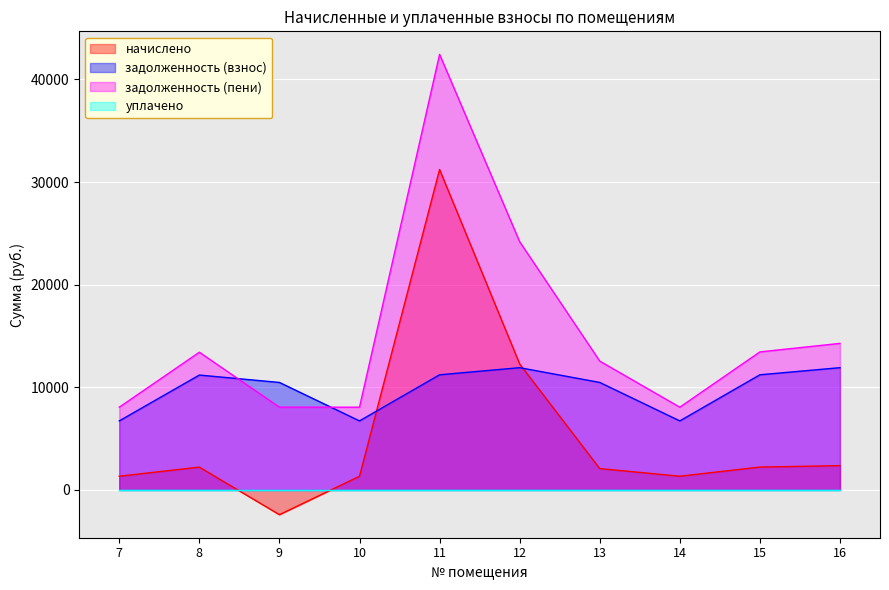

Between 14 and 8, which is larger?

8